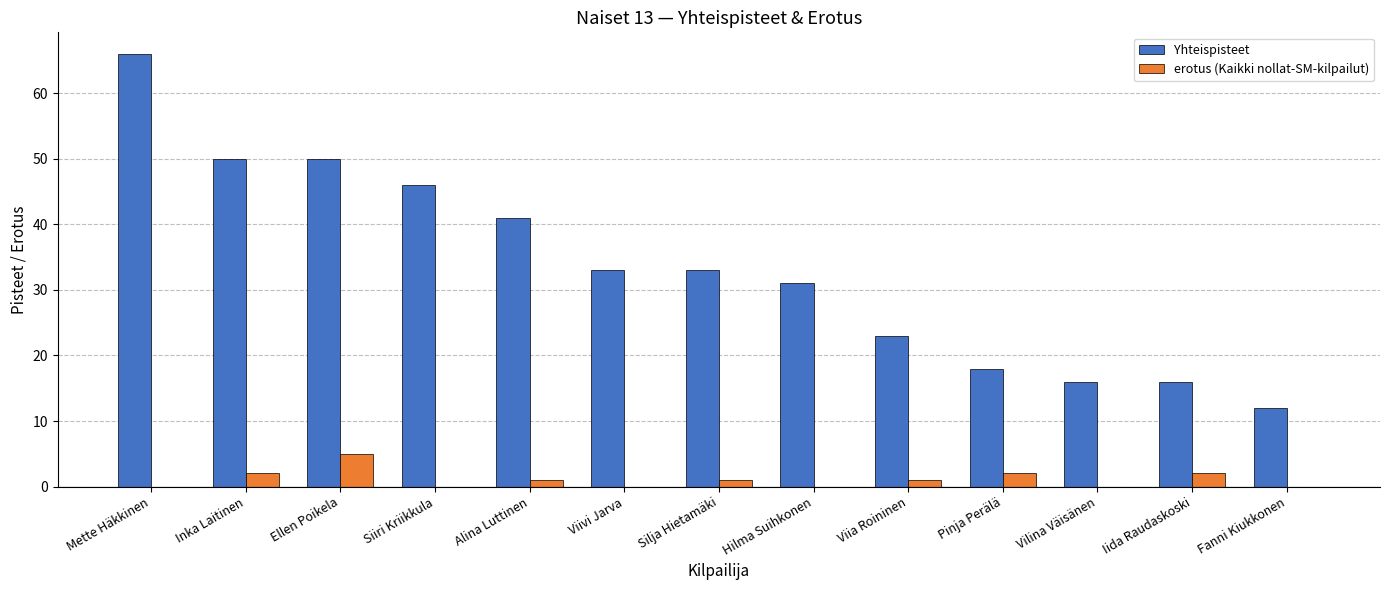

What value does the erotus (Kaikki nollat-SM-kilpailut) series have at Ellen Poikela?

5